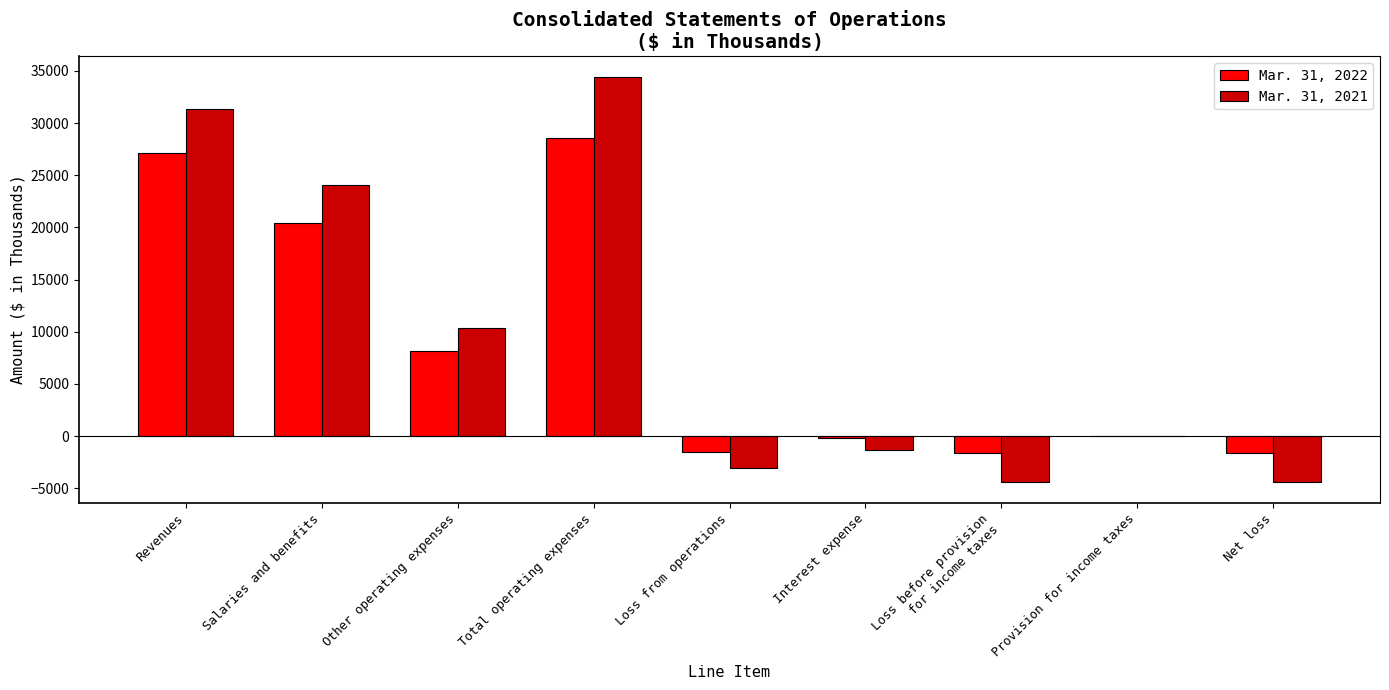

Between Revenues and Other operating expenses, which series saw the biggest shift?

Mar. 31, 2021